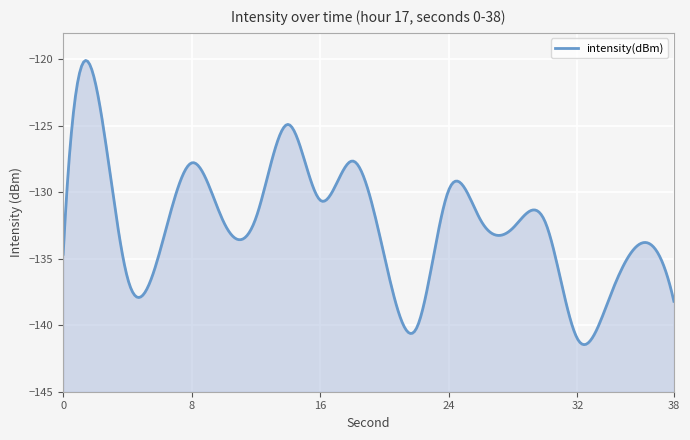

Reading left to right, transcribe all the data shown in this chart.

-134.7	-121.7	-136.4	-134.5	-127.8	-132.3	-131.9	-124.9	-130.6	-127.6	-134.9	-140.2	-129.8	-132.1	-132.7	-132.2	-141.0	-137.9	-133.8	-138.2